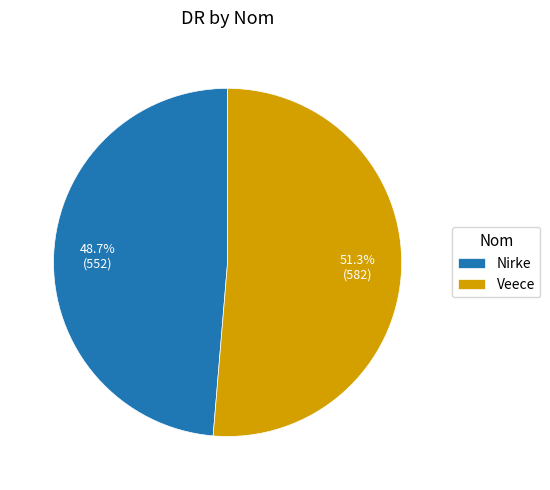

Which slice is the smallest?

Nirke